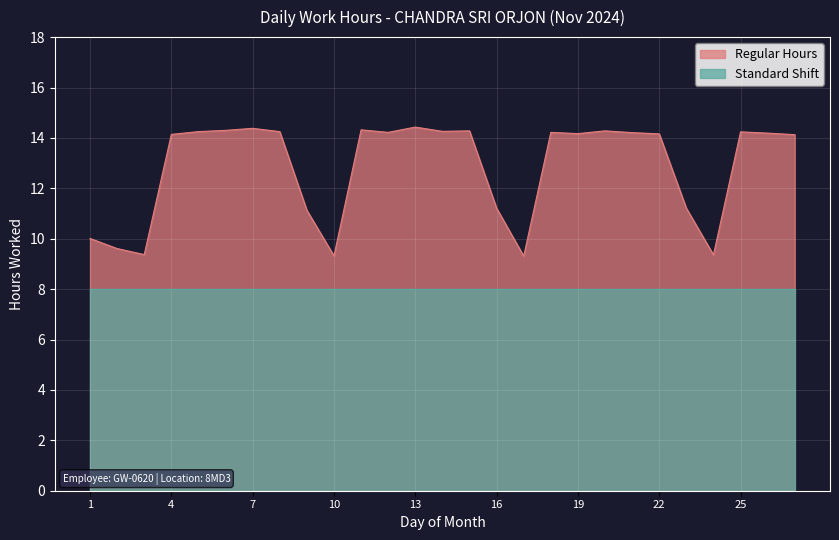

What is the value of the 19th point from the left?

14.2